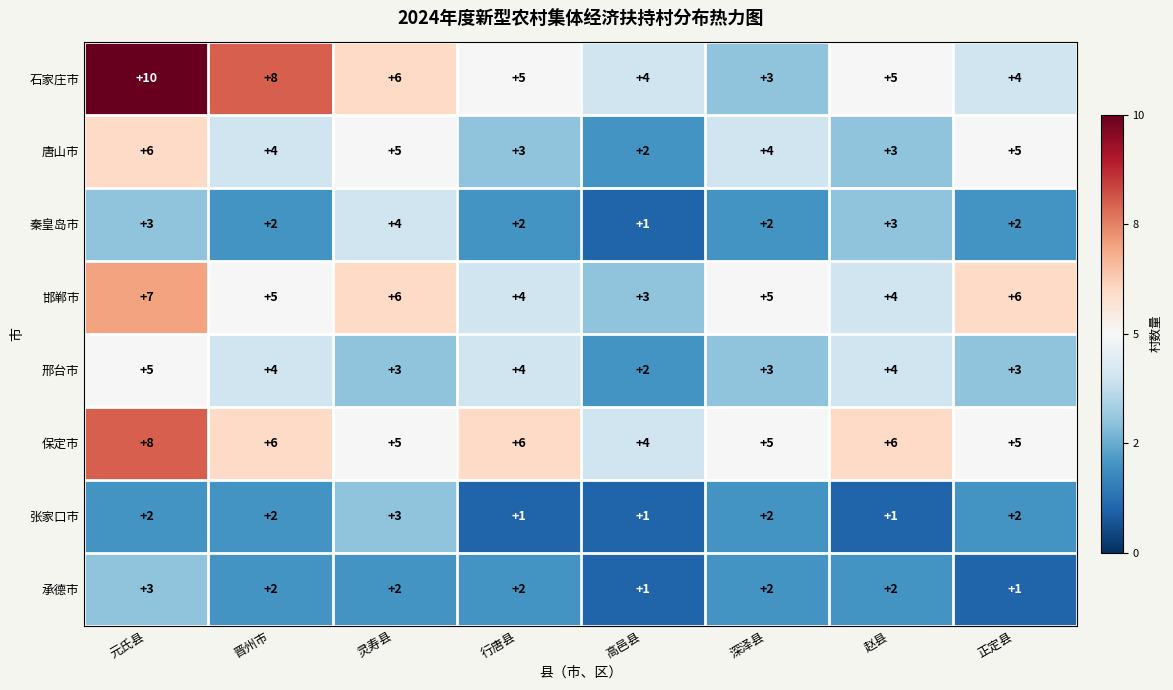

Count the number of data series in this chart.

8